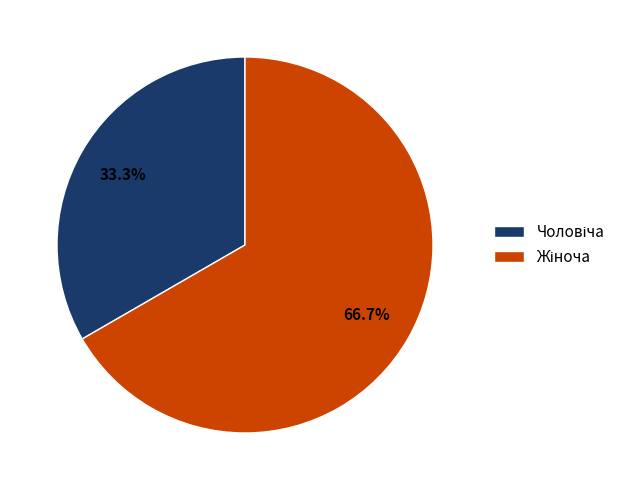

Does any single category account for the majority?

Yes